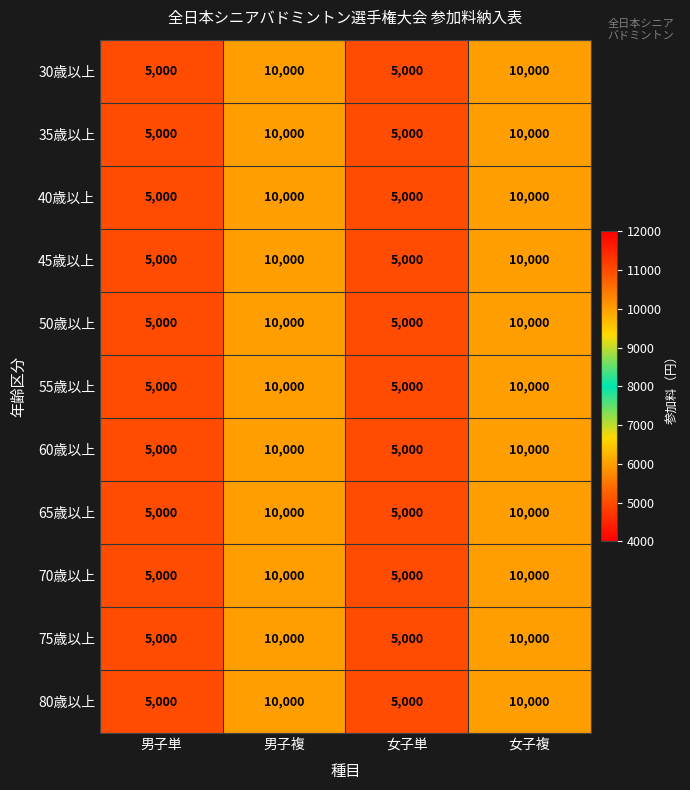

What is the highest value of the 65歳以上 series?

10000